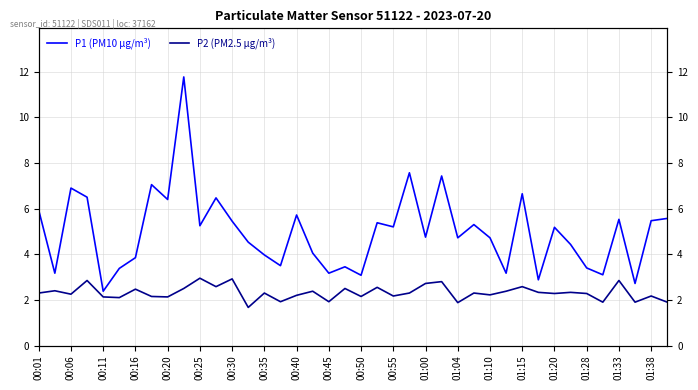

Reading left to right, extract all data points from this chart.

P1 (PM10 µg/m³): 5.9	3.2	6.9	6.5	2.4	3.4	3.9	7.0	6.4	11.8	5.2	6.5	5.5	4.5	4.0	3.5	5.7	4.0	3.2	3.5	3.1	5.4	5.2	7.6	4.8	7.4	4.7	5.3	4.7	3.2	6.7	2.9	5.2	4.4	3.4	3.1	5.5	2.7	5.5	5.6
P2 (PM2.5 µg/m³): 2.3	2.4	2.2	2.9	2.1	2.1	2.5	2.1	2.1	2.5	3.0	2.6	2.9	1.7	2.3	1.9	2.2	2.4	1.9	2.5	2.1	2.5	2.2	2.3	2.7	2.8	1.9	2.3	2.2	2.4	2.6	2.3	2.3	2.3	2.3	1.9	2.9	1.9	2.2	1.9